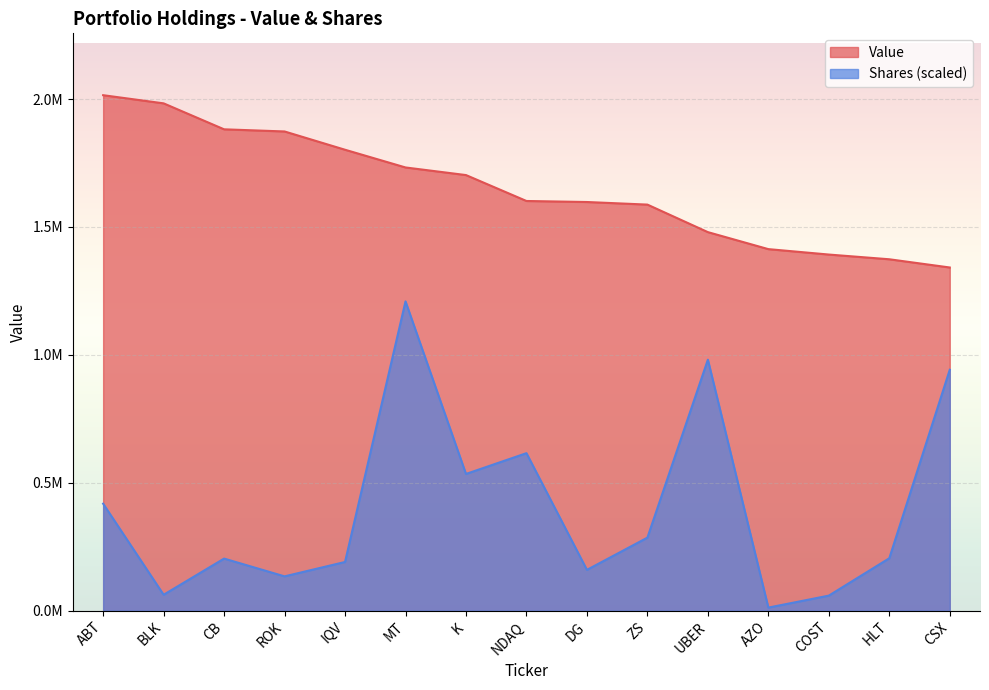

What position from the left is BLK?

2